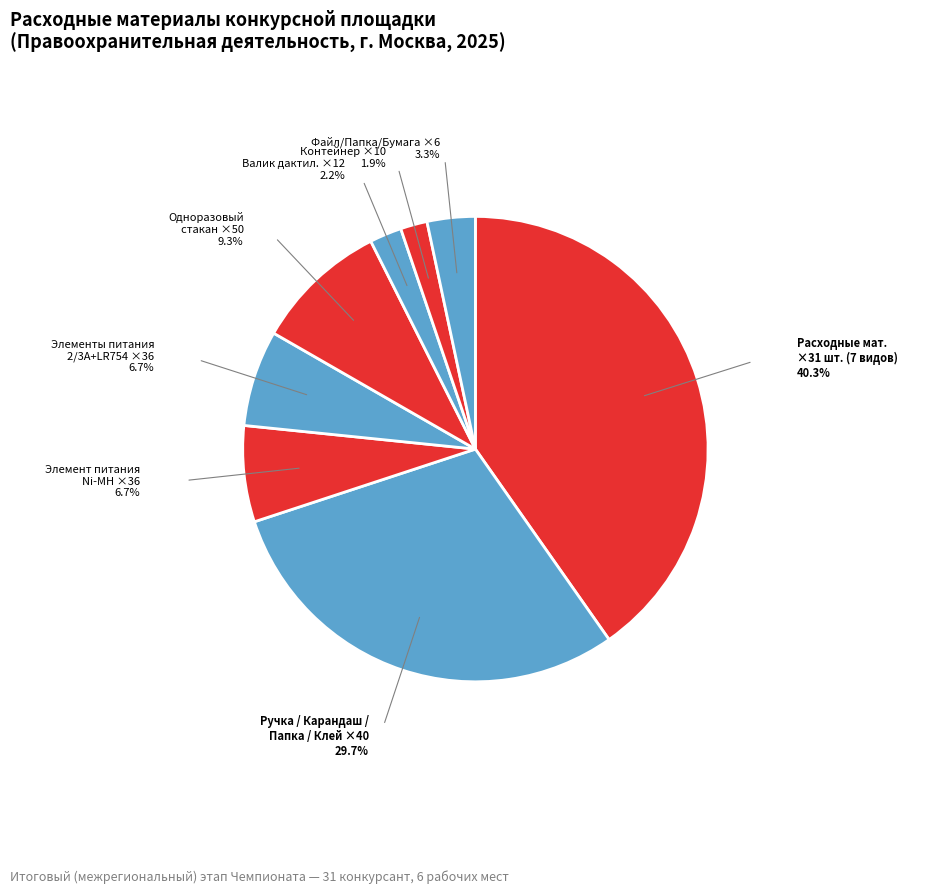

How many segments does this pie chart have?

8